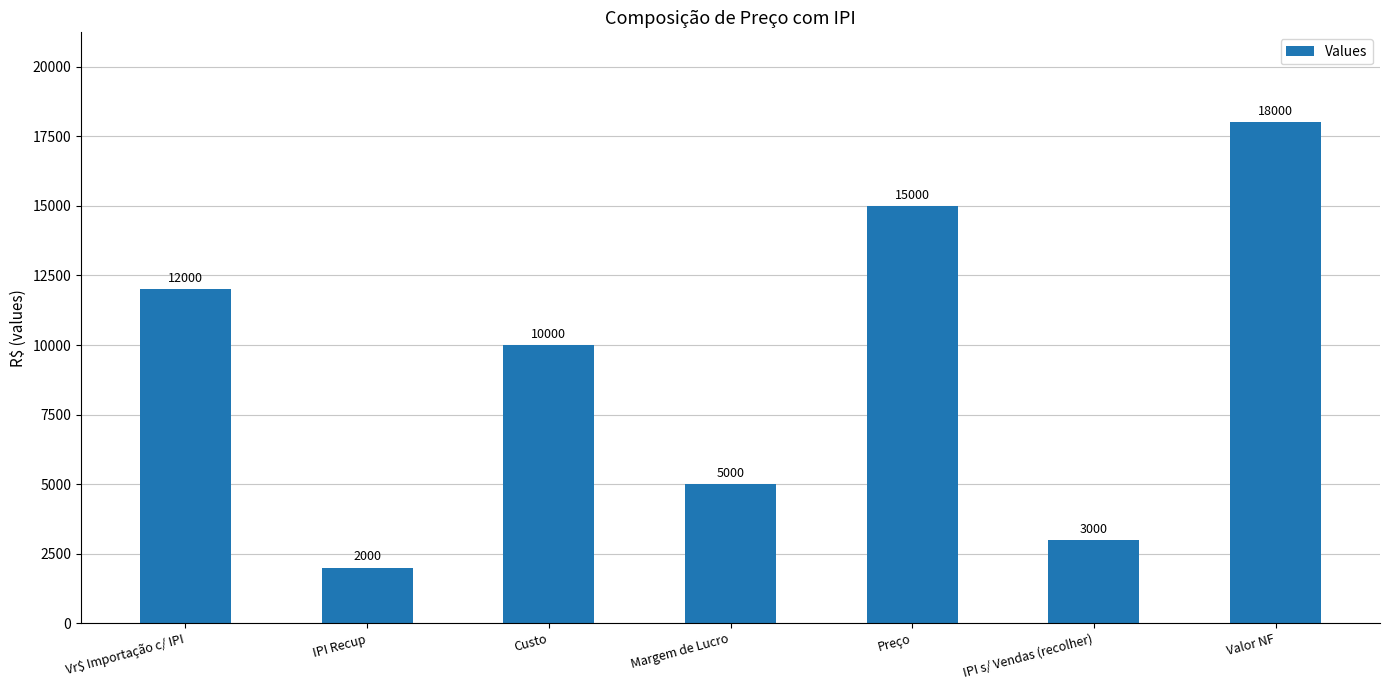

Which has a higher value, Vr$ Importação c/ IPI or Margem de Lucro?

Vr$ Importação c/ IPI